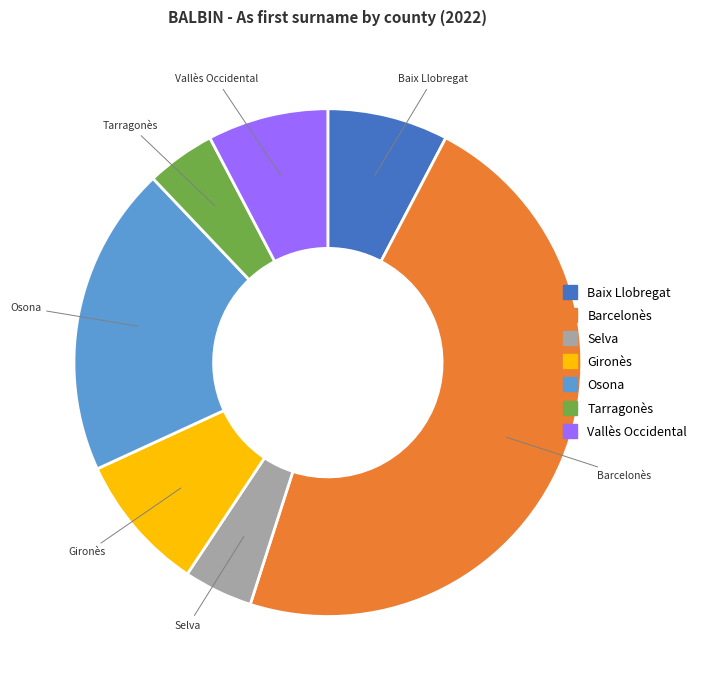

Does Tarragonès account for over 50% of the chart?

No